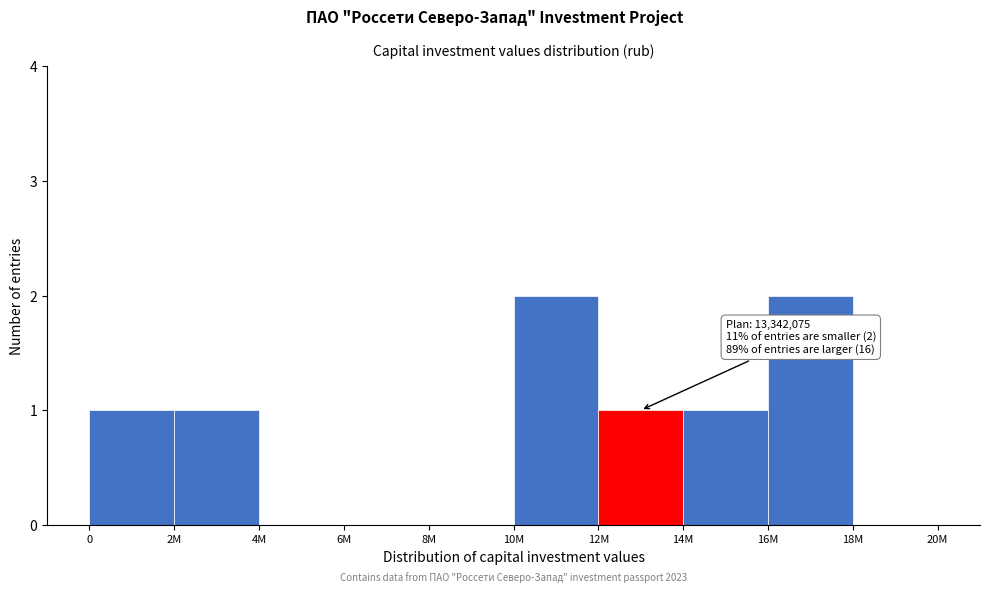

Reading left to right, transcribe all the data shown in this chart.

0=1	2M=1	4M=0	6M=0	8M=0	10M=2	12M=1	14M=1	16M=2	18M=0